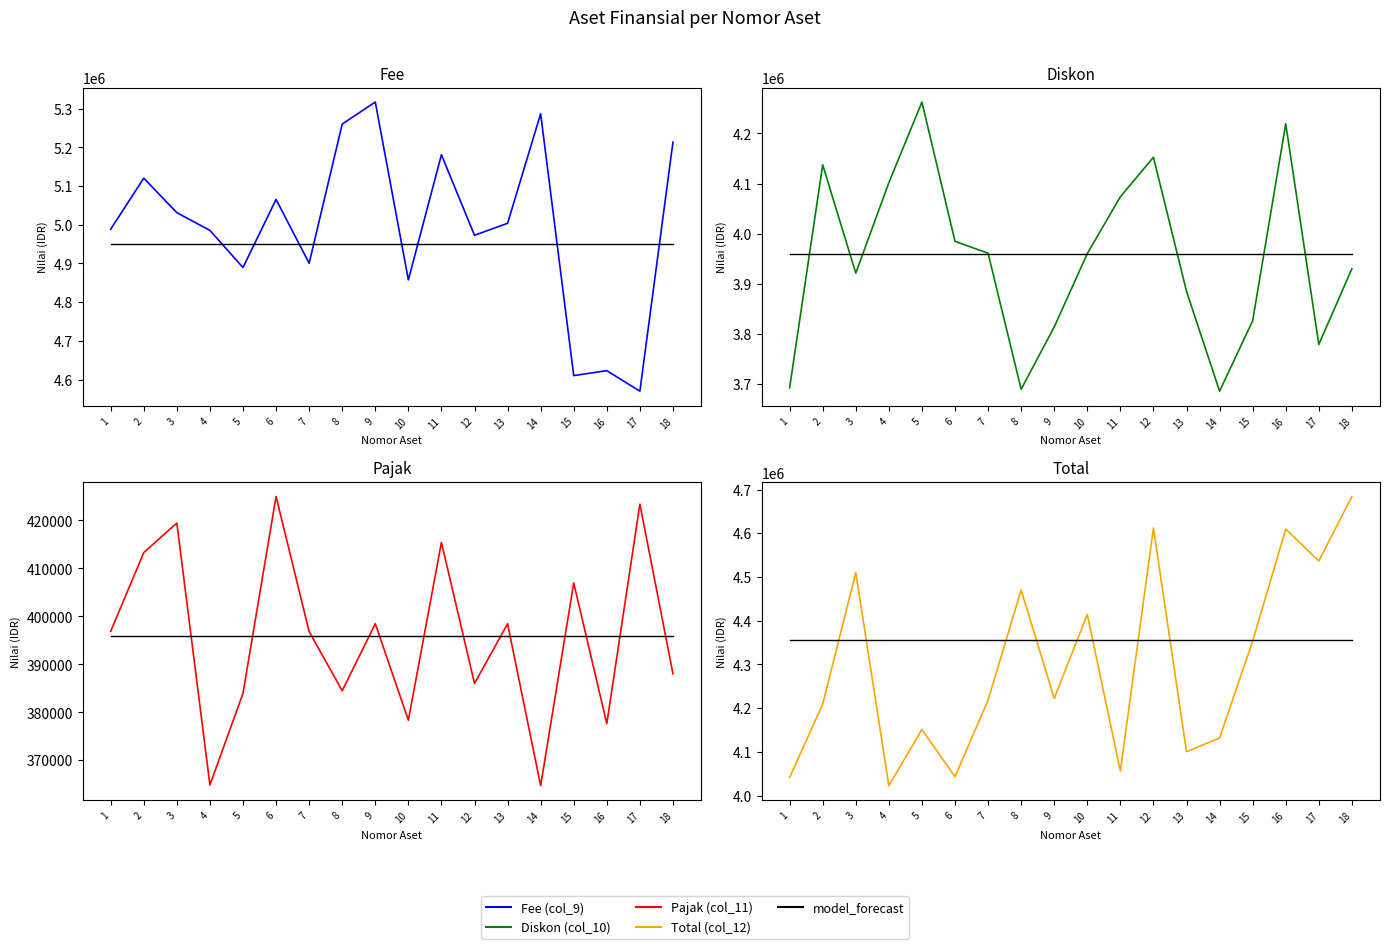

At which label is Total (col_12) closest to 4353247?

15